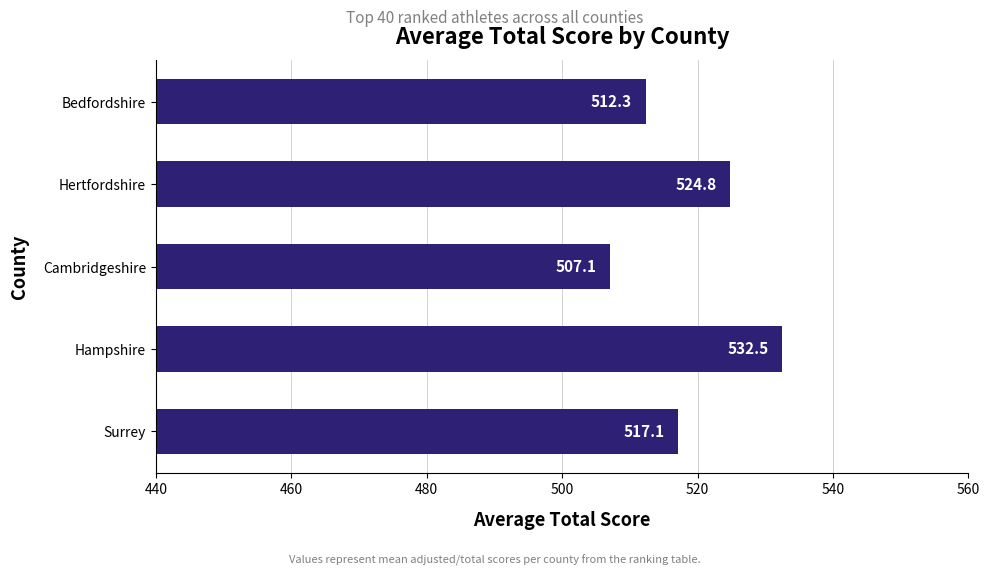

Which has a higher value, Cambridgeshire or Surrey?

Surrey